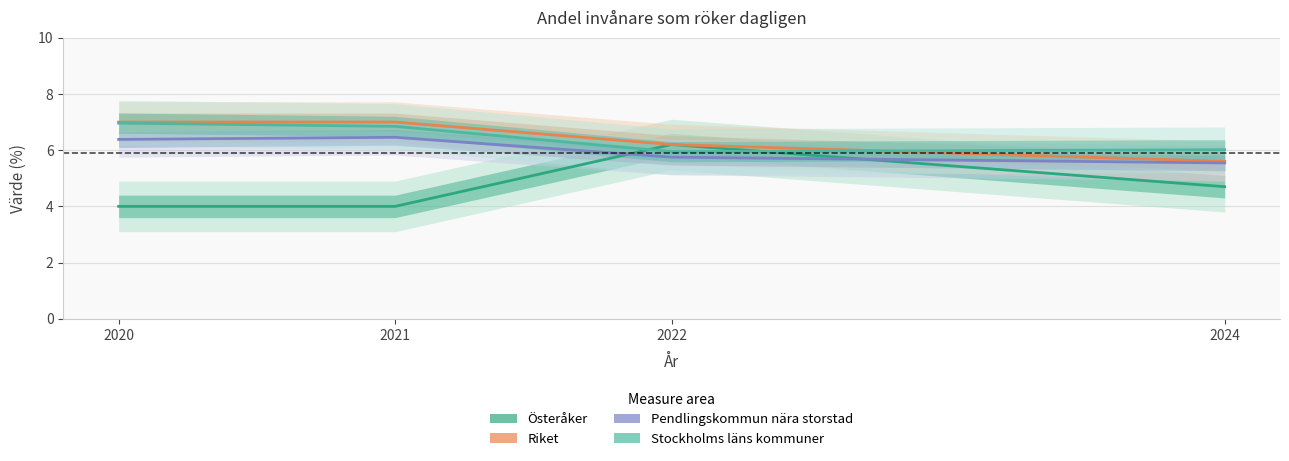

Is it true that Pendlingskommun nära storstad equals 5.5 at 2024?

True